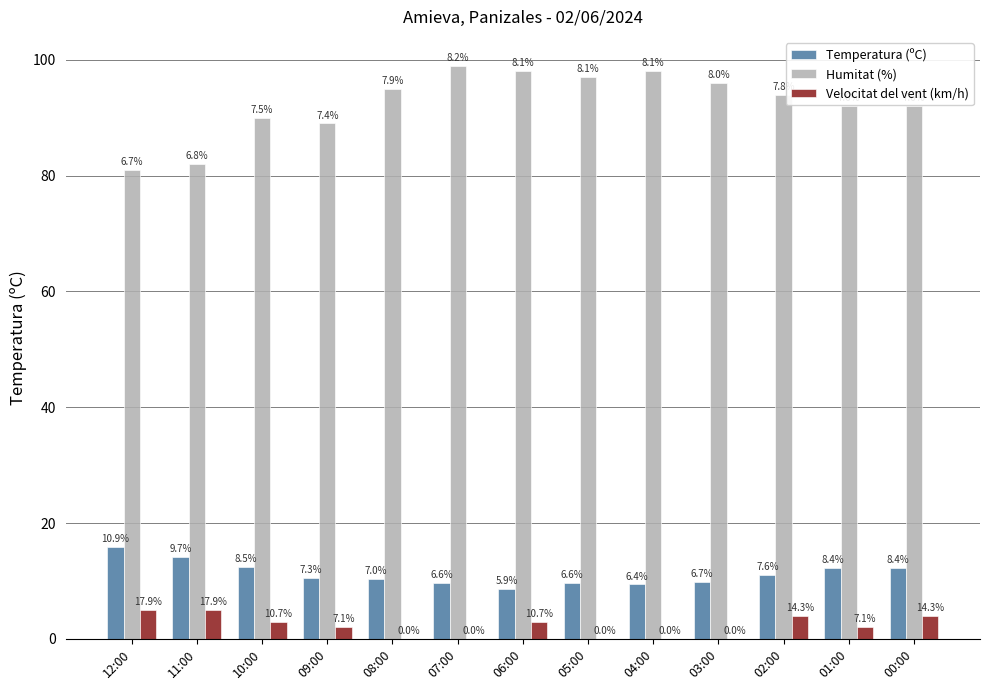

How many groups of bars are there?

13